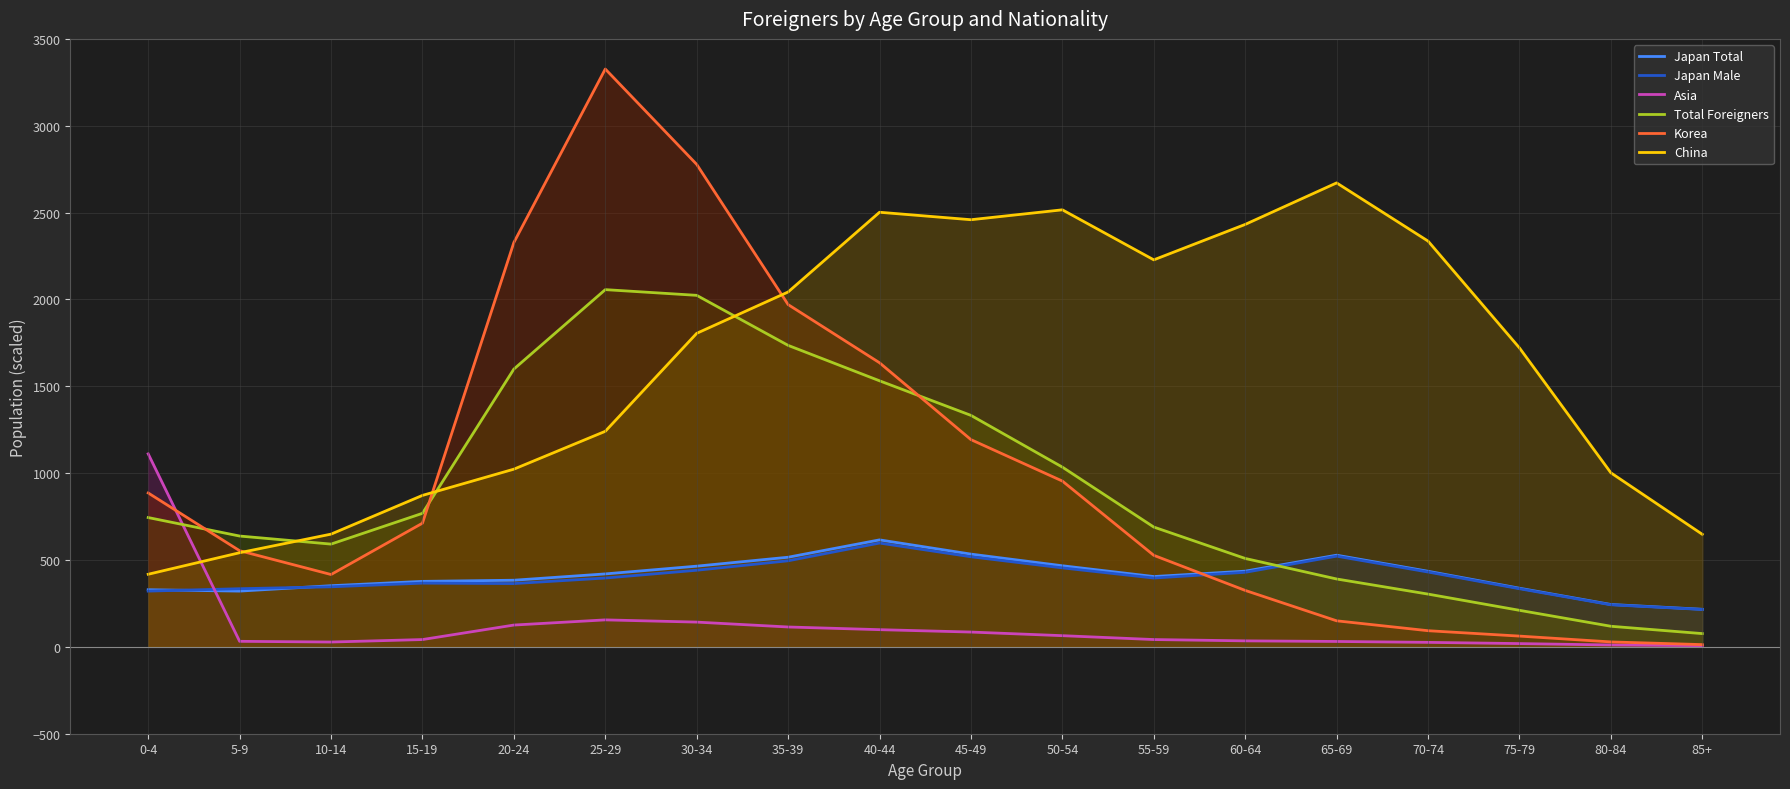

How many lines are shown in the chart?

6